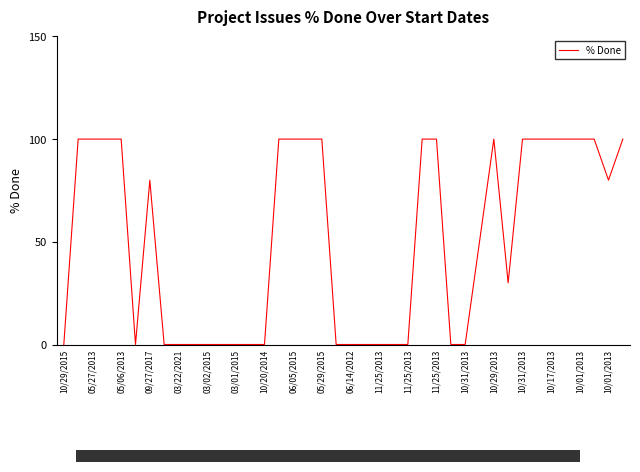

What is the difference between the maximum and minimum values?

100